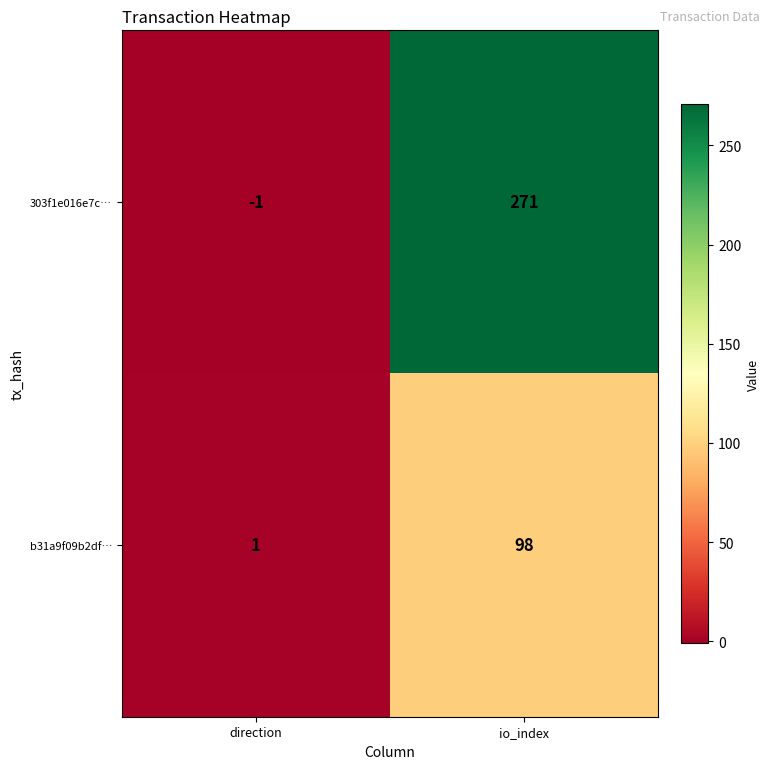

Reading left to right, what are all the values shown in this chart?

303f1e016e7c…: -1	271
b31a9f09b2df…: 1	98